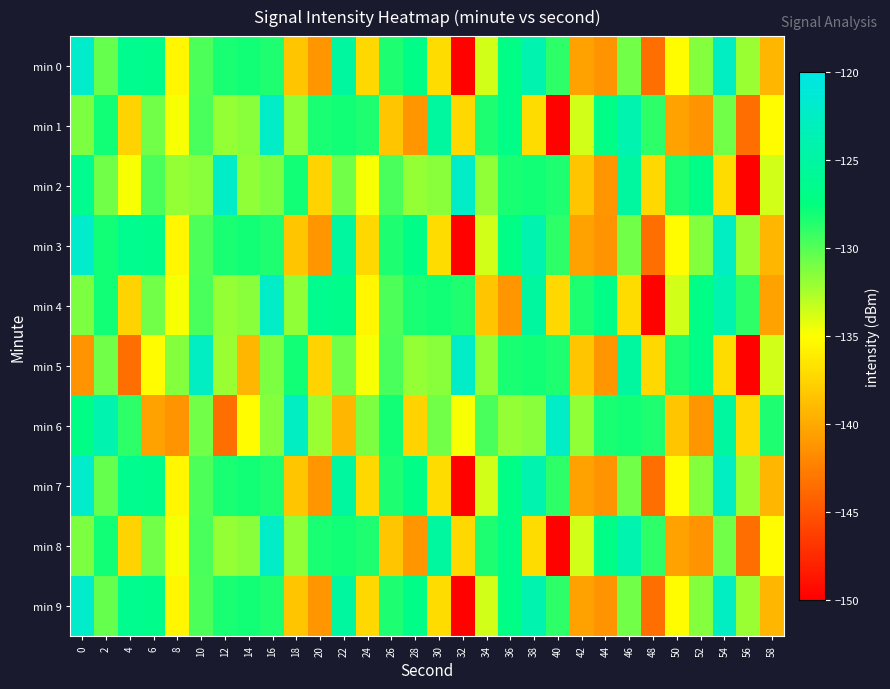

Reading left to right, transcribe all the data shown in this chart.

min 0: 0=-122.0	2=-130.5	4=-126.4	6=-126.8	8=-135.5	10=-129.8	12=-128.3	14=-128.1	16=-128.4	18=-138.3	20=-141.1	22=-125.3	24=-137.2	26=-128.3	28=-126.9	30=-137.0	32=-149.9	34=-133.6	36=-127.1	38=-124.0	40=-128.9	42=-140.5	44=-141.3	46=-130.9	48=-143.5	50=-135.2	52=-131.4	54=-122.7	56=-132.1	58=-139.2
min 1: 0=-131.2	2=-128.0	4=-137.5	6=-130.8	8=-134.8	10=-129.7	12=-131.9	14=-131.5	16=-122.2	18=-131.8	20=-128.3	22=-128.1	24=-128.4	26=-138.3	28=-141.1	30=-125.3	32=-137.2	34=-128.3	36=-126.9	38=-137.0	40=-149.9	42=-133.6	44=-127.1	46=-124.0	48=-128.9	50=-140.5	52=-141.3	54=-130.9	56=-143.5	58=-135.2
min 2: 0=-126.4	2=-130.8	4=-134.8	6=-129.7	8=-131.9	10=-131.5	12=-122.2	14=-131.8	16=-131.2	18=-128.0	20=-137.5	22=-130.8	24=-134.8	26=-129.7	28=-131.9	30=-131.5	32=-122.2	34=-131.8	36=-128.3	38=-128.1	40=-128.4	42=-138.3	44=-141.1	46=-125.3	48=-137.2	50=-128.3	52=-126.9	54=-137.0	56=-149.9	58=-133.6
min 3: 0=-122.0	2=-128.0	4=-126.4	6=-126.8	8=-135.5	10=-129.8	12=-128.3	14=-128.1	16=-128.4	18=-138.3	20=-141.1	22=-125.3	24=-137.2	26=-128.3	28=-126.9	30=-137.0	32=-149.9	34=-133.6	36=-127.1	38=-124.0	40=-128.9	42=-140.5	44=-141.3	46=-130.9	48=-143.5	50=-135.2	52=-131.4	54=-122.7	56=-132.1	58=-139.2
min 4: 0=-131.2	2=-128.0	4=-137.5	6=-130.8	8=-134.8	10=-129.7	12=-131.9	14=-131.5	16=-122.2	18=-131.8	20=-126.4	22=-126.8	24=-135.5	26=-129.8	28=-128.3	30=-128.1	32=-128.4	34=-138.3	36=-141.1	38=-125.3	40=-137.2	42=-128.3	44=-126.9	46=-137.0	48=-149.9	50=-133.6	52=-127.1	54=-124.0	56=-128.9	58=-140.5
min 5: 0=-141.3	2=-130.9	4=-143.5	6=-135.2	8=-131.4	10=-122.7	12=-132.1	14=-139.2	16=-131.2	18=-128.0	20=-137.5	22=-130.8	24=-134.8	26=-129.7	28=-131.9	30=-131.5	32=-122.2	34=-131.8	36=-128.3	38=-128.1	40=-128.4	42=-138.3	44=-141.1	46=-125.3	48=-137.2	50=-128.3	52=-126.9	54=-137.0	56=-149.9	58=-133.6
min 6: 0=-127.1	2=-124.0	4=-128.9	6=-140.5	8=-141.3	10=-130.9	12=-143.5	14=-135.2	16=-131.4	18=-122.7	20=-132.1	22=-139.2	24=-131.2	26=-128.0	28=-137.5	30=-130.8	32=-134.8	34=-129.7	36=-131.9	38=-131.5	40=-122.2	42=-131.8	44=-128.3	46=-128.1	48=-128.4	50=-138.3	52=-141.1	54=-125.3	56=-137.2	58=-128.3
min 7: 0=-122.0	2=-130.5	4=-126.4	6=-126.8	8=-135.5	10=-129.8	12=-128.3	14=-128.1	16=-128.4	18=-138.3	20=-141.1	22=-125.3	24=-137.2	26=-128.3	28=-126.9	30=-137.0	32=-149.9	34=-133.6	36=-127.1	38=-124.0	40=-128.9	42=-140.5	44=-141.3	46=-130.9	48=-143.5	50=-135.2	52=-131.4	54=-122.7	56=-132.1	58=-139.2
min 8: 0=-131.2	2=-128.0	4=-137.5	6=-130.8	8=-134.8	10=-129.7	12=-131.9	14=-131.5	16=-122.2	18=-131.8	20=-128.3	22=-128.1	24=-128.4	26=-138.3	28=-141.1	30=-125.3	32=-137.2	34=-128.3	36=-126.9	38=-137.0	40=-149.9	42=-133.6	44=-127.1	46=-124.0	48=-128.9	50=-140.5	52=-141.3	54=-130.9	56=-143.5	58=-135.2
min 9: 0=-122.0	2=-130.5	4=-126.4	6=-126.8	8=-135.5	10=-129.8	12=-128.3	14=-128.1	16=-128.4	18=-138.3	20=-141.1	22=-125.3	24=-137.2	26=-128.3	28=-126.9	30=-137.0	32=-149.9	34=-133.6	36=-127.1	38=-124.0	40=-128.9	42=-140.5	44=-141.3	46=-130.9	48=-143.5	50=-135.2	52=-131.4	54=-122.7	56=-132.1	58=-139.2